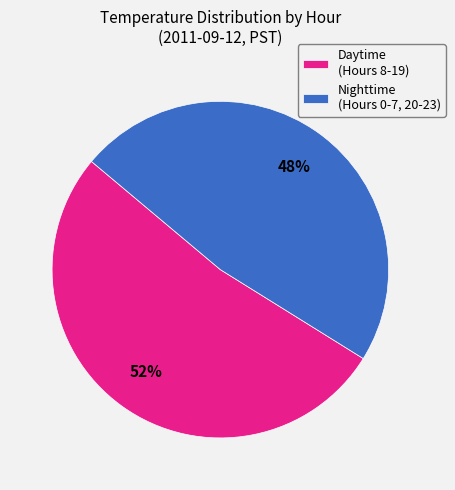

To the nearest percent, what is the combined percentage of Daytime (Hours 8-19) and Nighttime (Hours 0-7, 20-23)?

100%